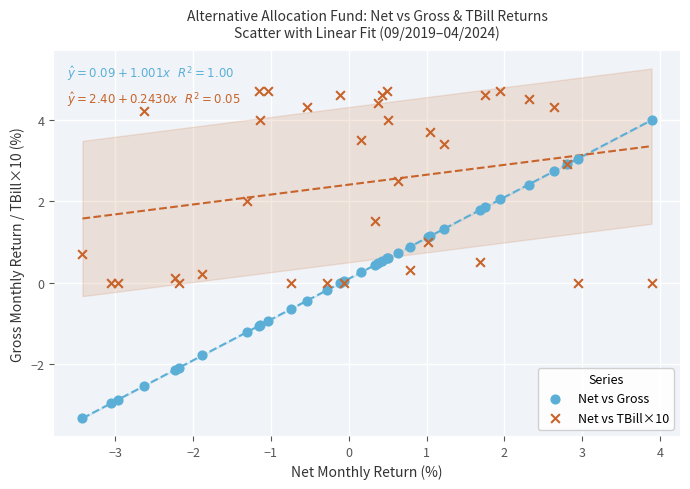

What are all the series names shown in the legend?

Net vs Gross, Net vs TBill×10